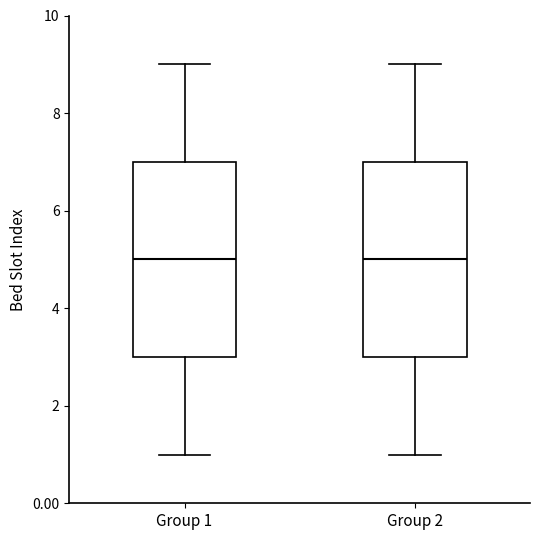

Reading left to right, transcribe this box plot: for each box, give where its median line is, the range the box spans, and where its two whiskers end, as read against the y-axis. The values are not printed on the chart, so give them approximately, as read against the axis.

Group 1: median 5, box 3 to 7, whiskers 1 to 9
Group 2: median 5, box 3 to 7, whiskers 1 to 9